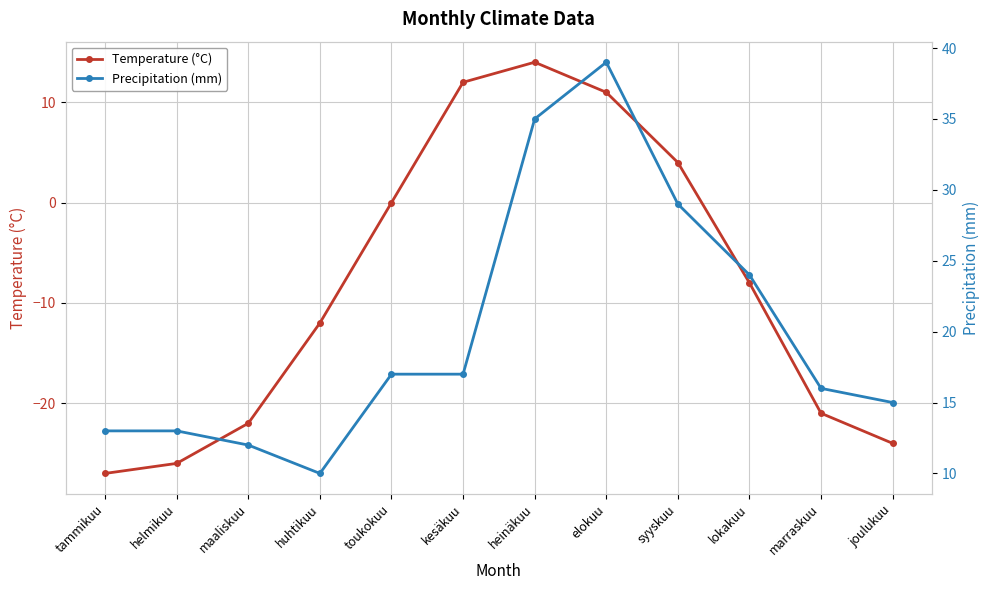

Reading right to left, transcribe all the data shown in this chart.

Temperature (°C): -24	-21	-8	4	11	14	12	0	-12	-22	-26	-27
Precipitation (mm): 15	16	24	29	39	35	17	17	10	12	13	13